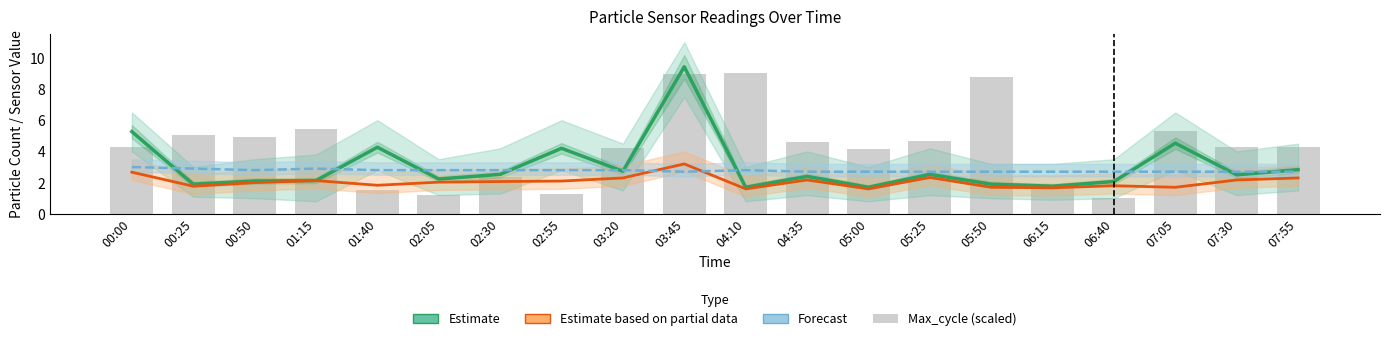

Where does the Max_cycle (scaled) series first go above 4?

00:00